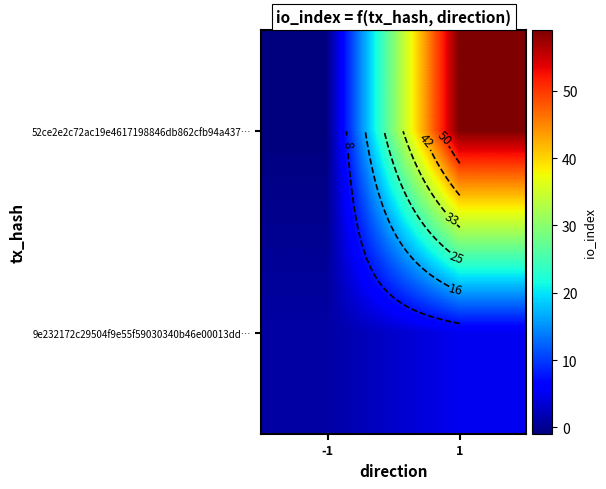

At how many categories does at least one series exceed 57?

1